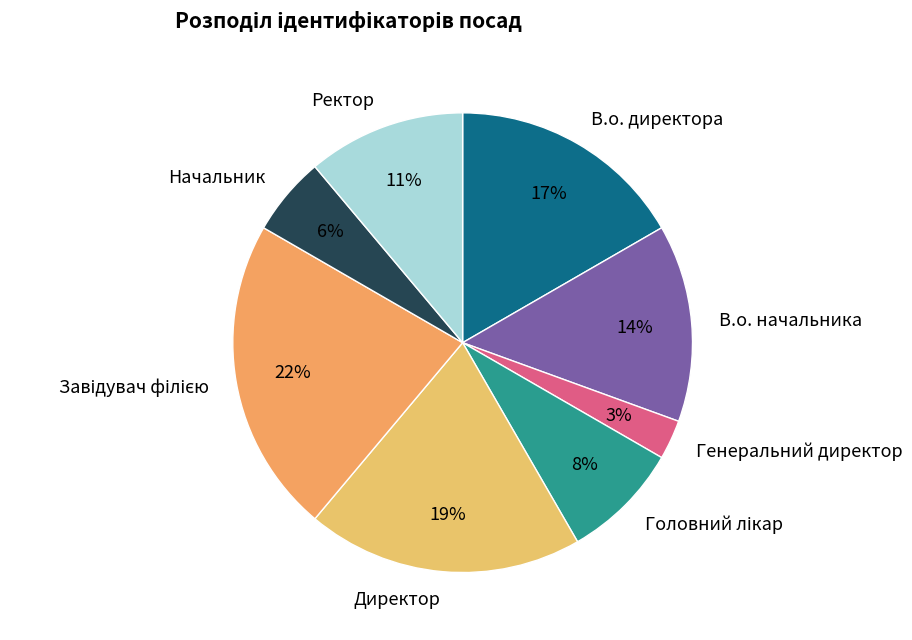

Count the number of slices in the pie.

8